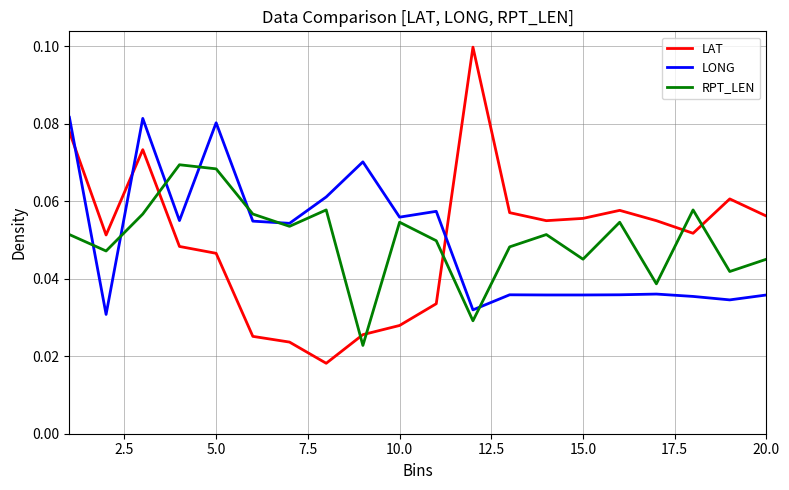

How many categories are shown in the chart?

20